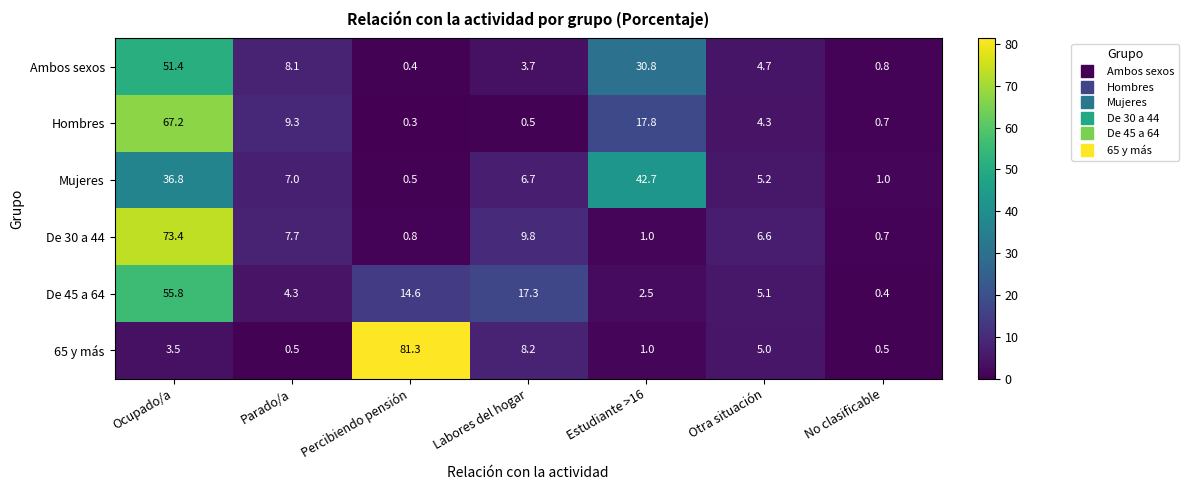

Which label corresponds to the largest value in the chart?

Percibiendo pensión